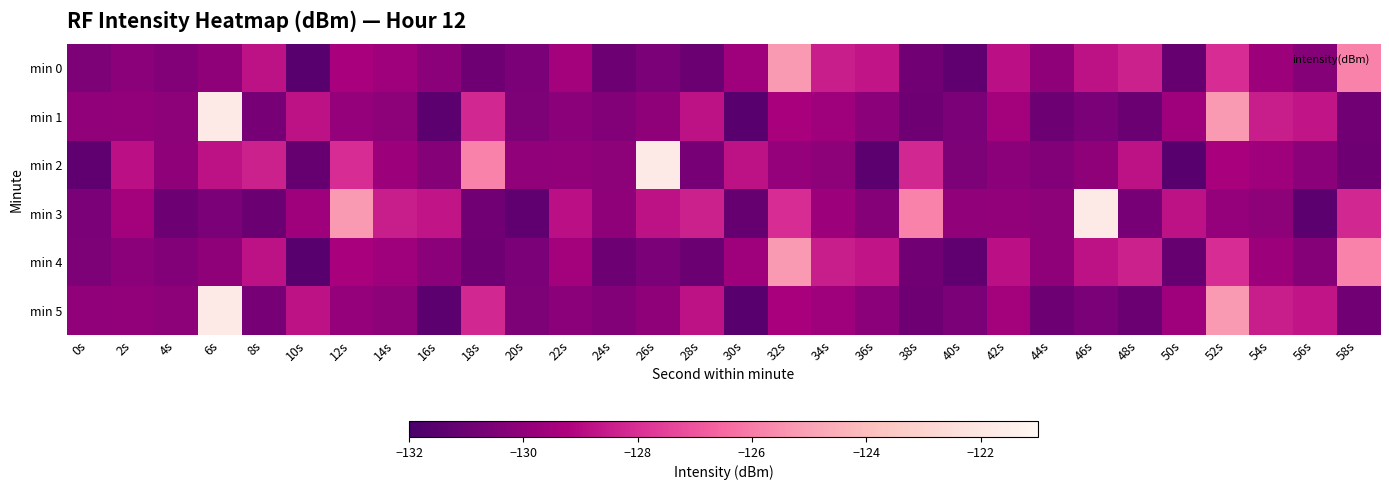

Rank the series at 20s from highest to lowest value.

min 2, min 1, min 5, min 0, min 4, min 3